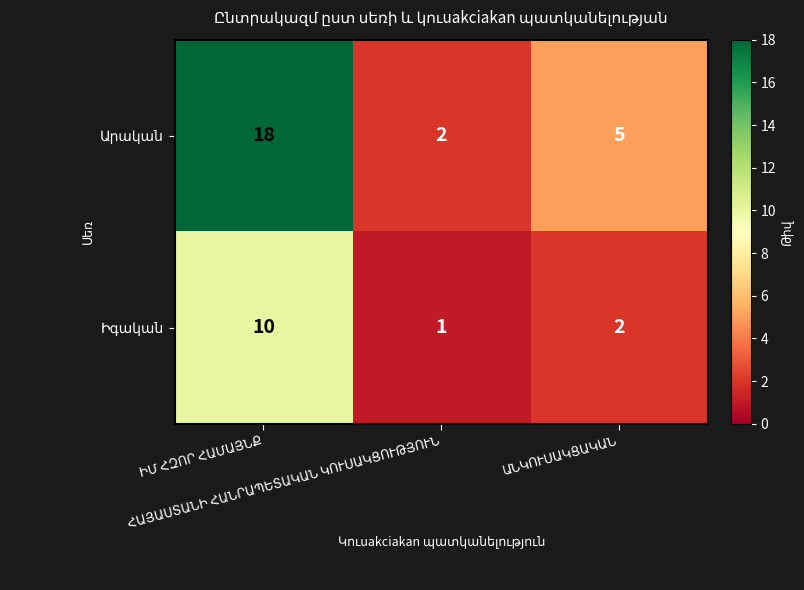

What is the maximum value shown in the chart?

18